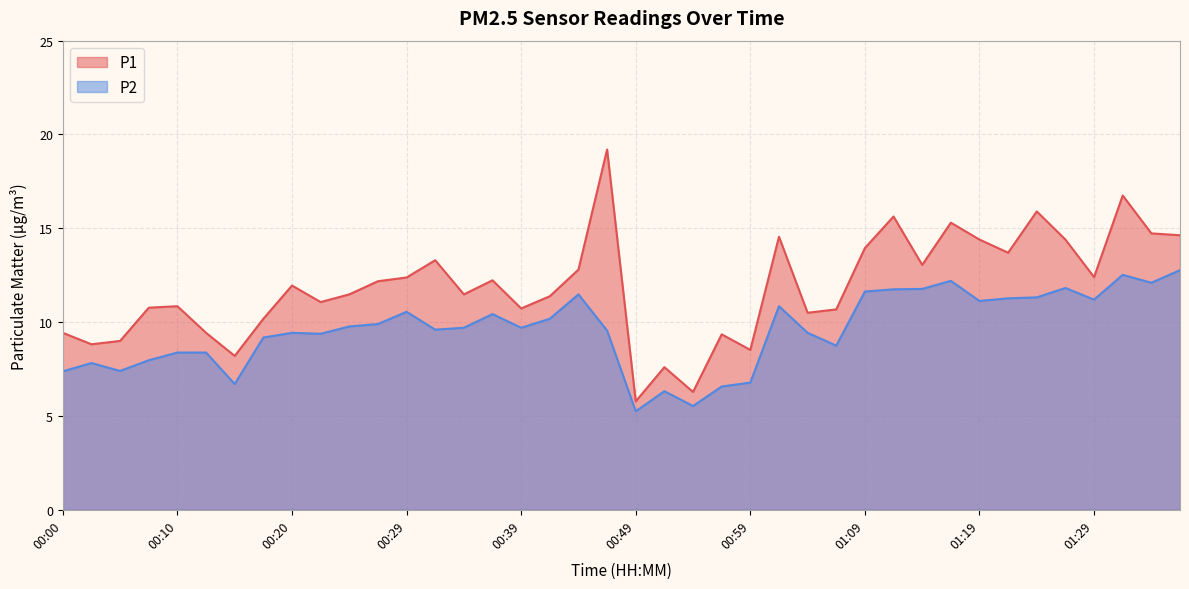

Which has a higher value, 00:02 or 00:10?

00:10